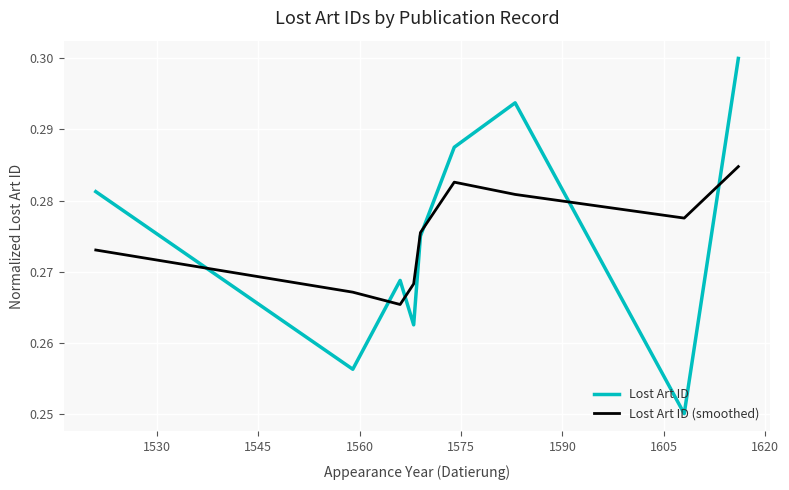

Does the chart display data point markers on the line(s)?

No